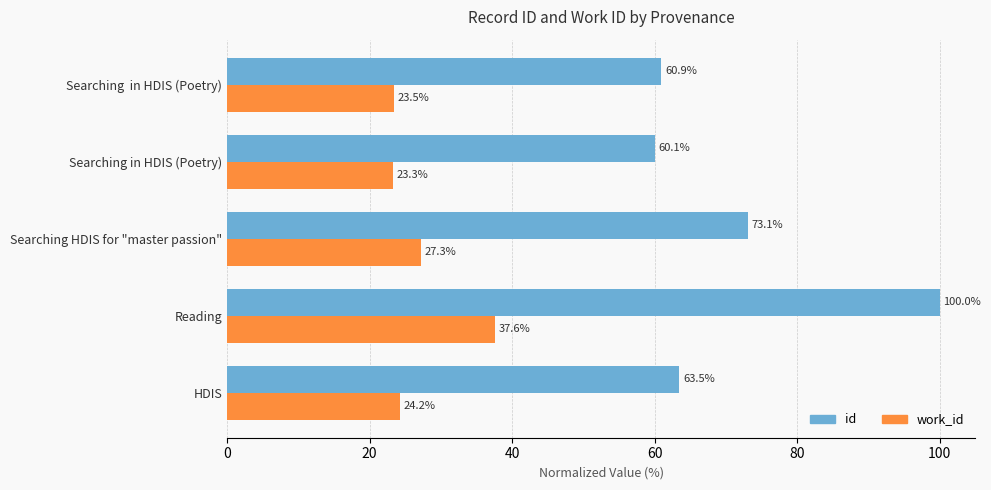

List the labels in order of id value, largest first.

Reading, Searching HDIS for "master passion", HDIS, Searching  in HDIS (Poetry), Searching in HDIS (Poetry)